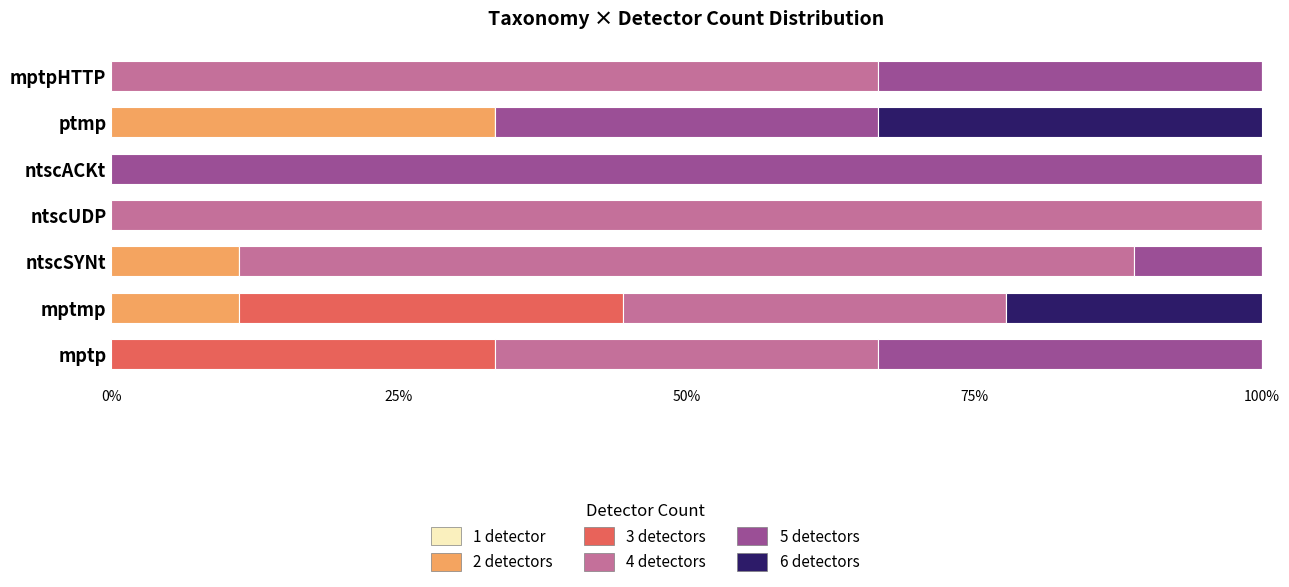

True or false: 2 detectors has a value of 53.5 at ptmp.

False